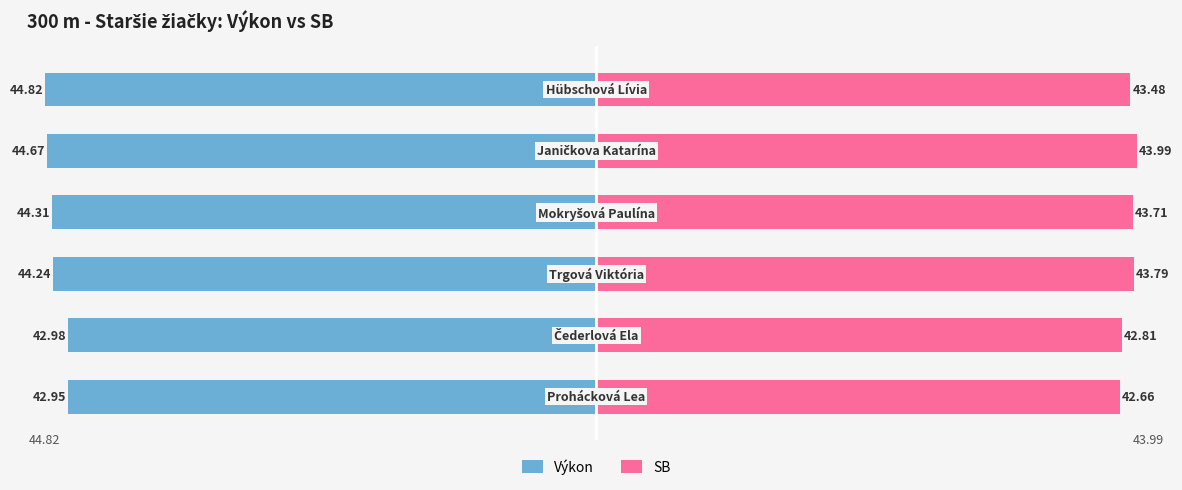

Count the SB values in the range 42 to 43.

2